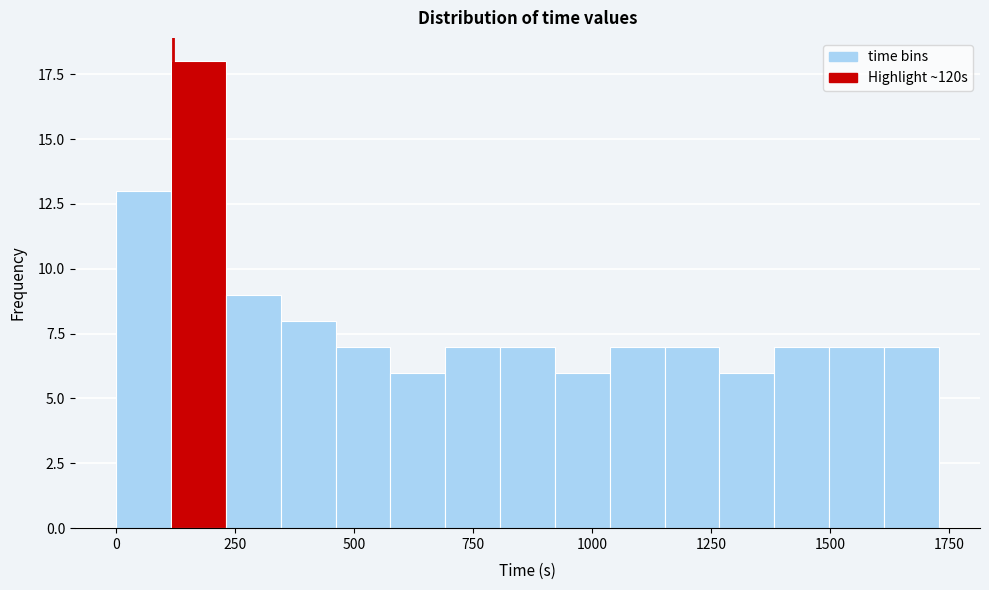

Read against the x-axis, roughly where is the centre of the tallest bar?

150